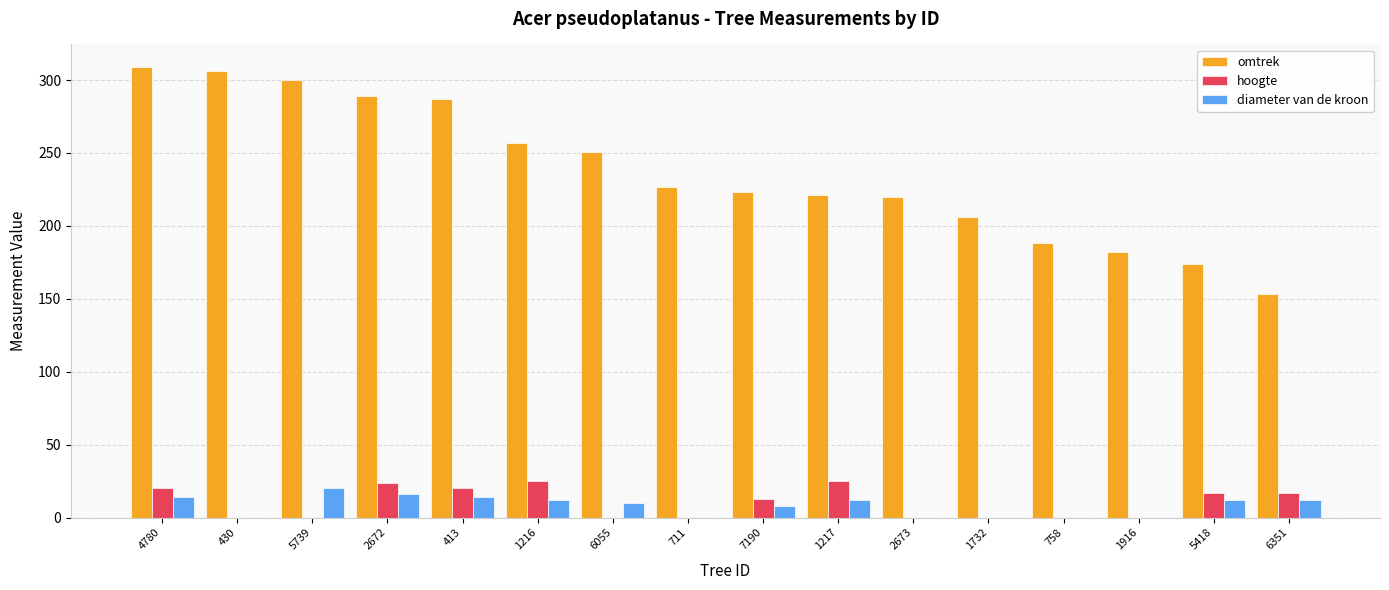

Where is omtrek nearest to the value 231?

711